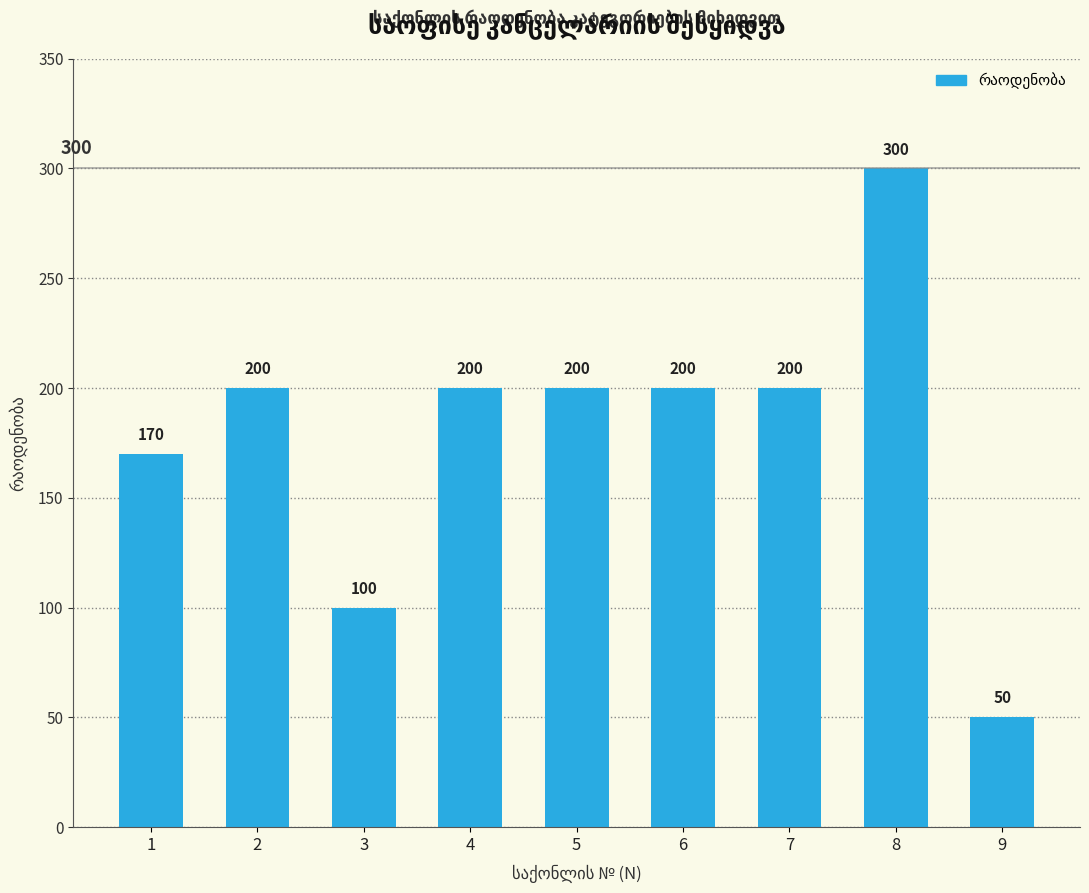

What is the approximate value at 1, to the nearest 5?

170